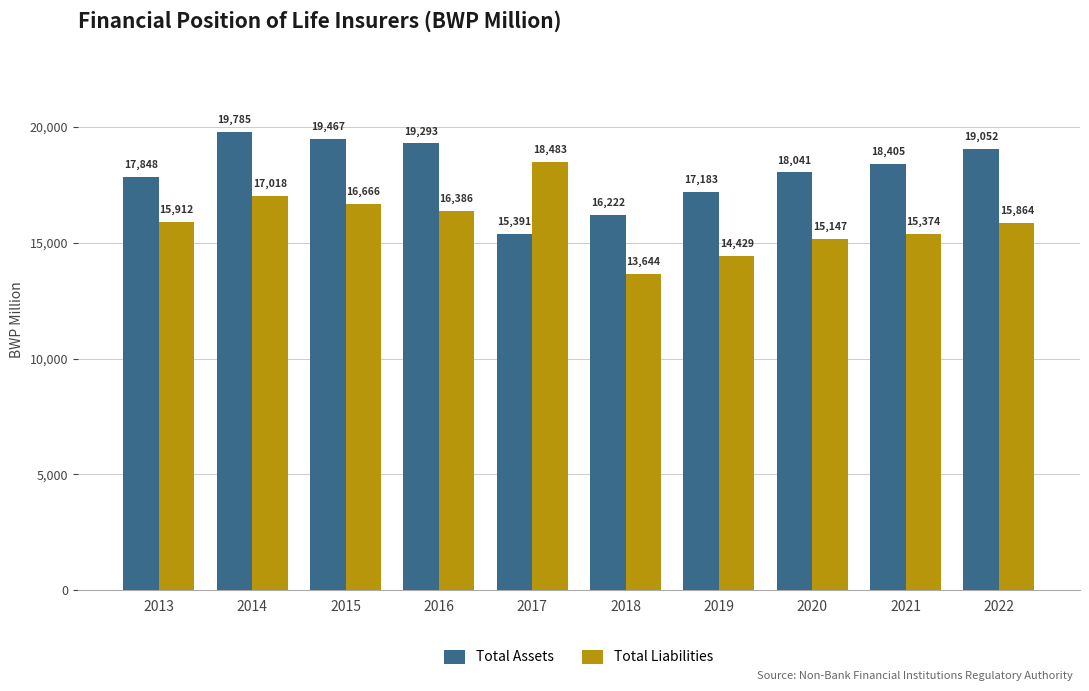

Which series has the largest total across all categories?

Total Assets